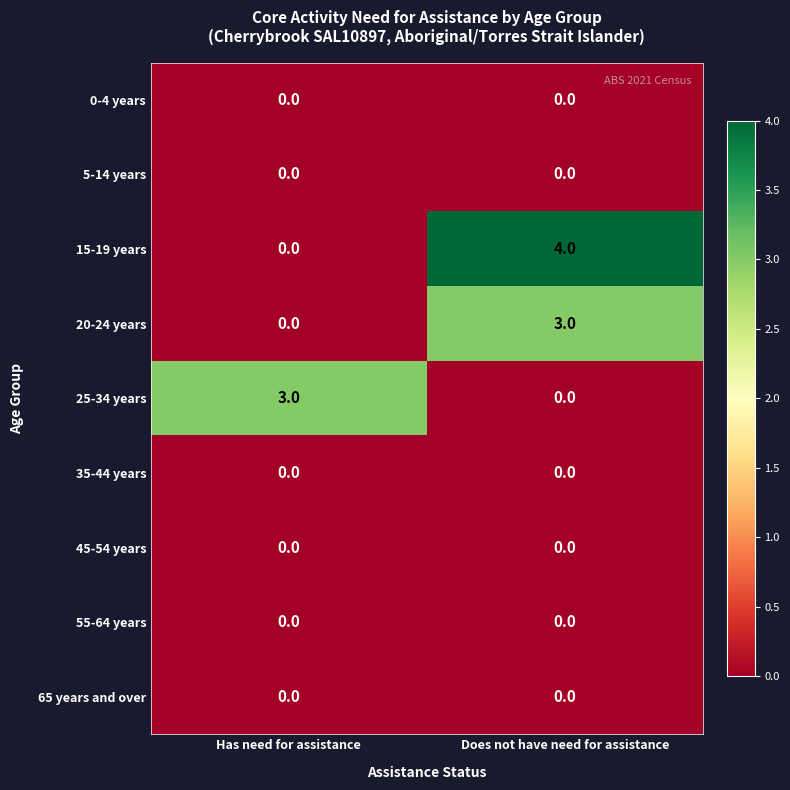

How many distinct data groups are displayed?

9